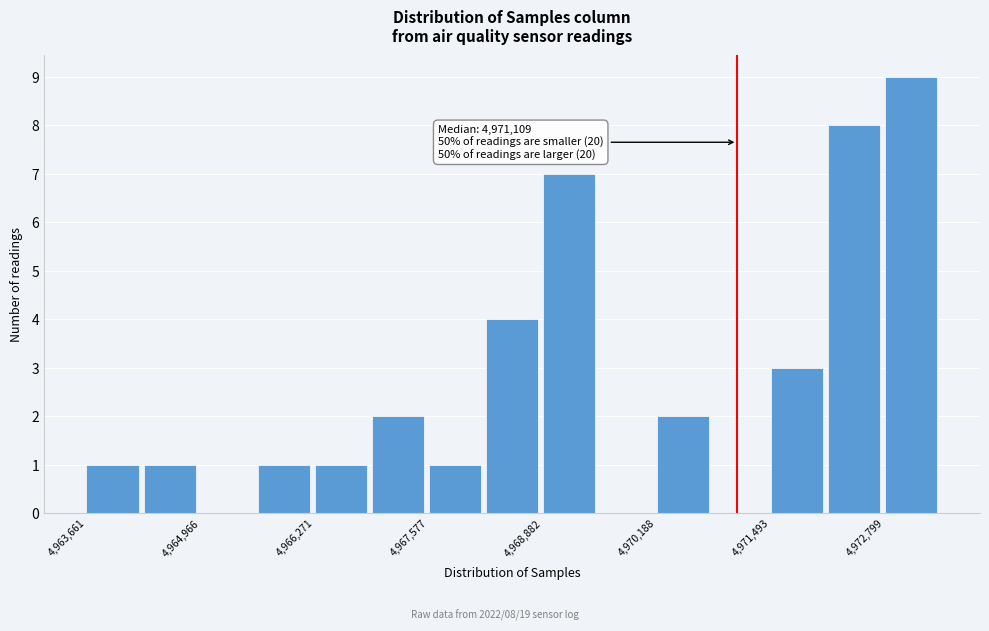

Read against the x-axis, roughly where is the centre of the tallest bar?

4973000